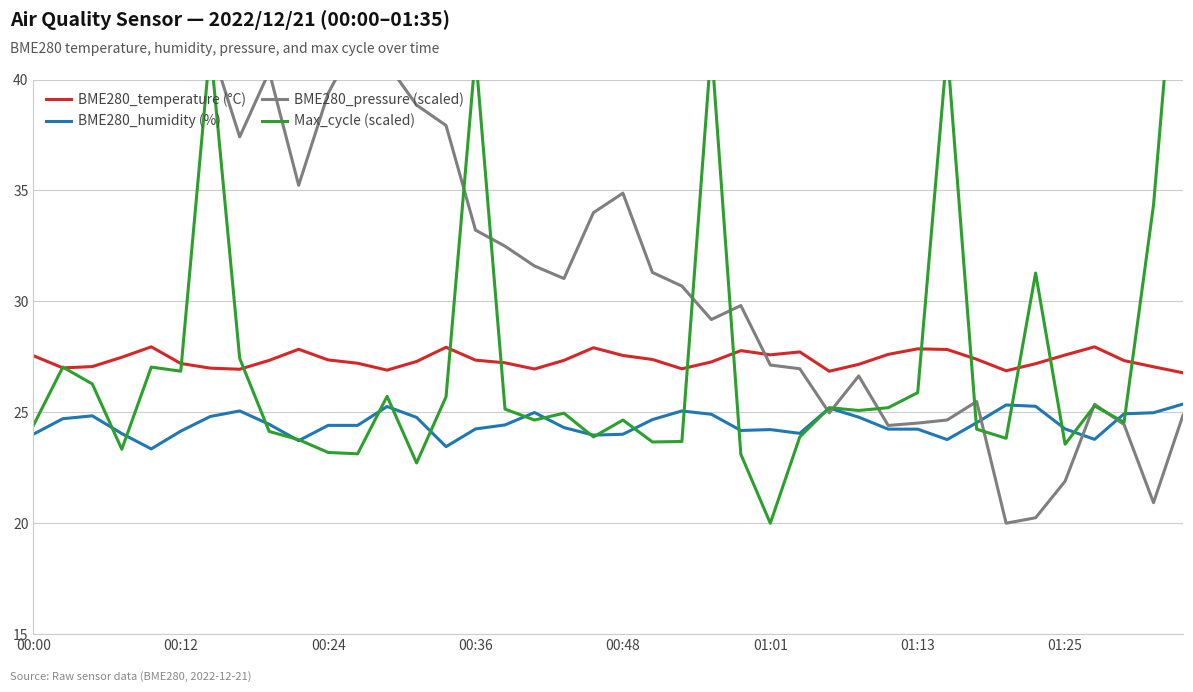

How many lines are shown in the chart?

4